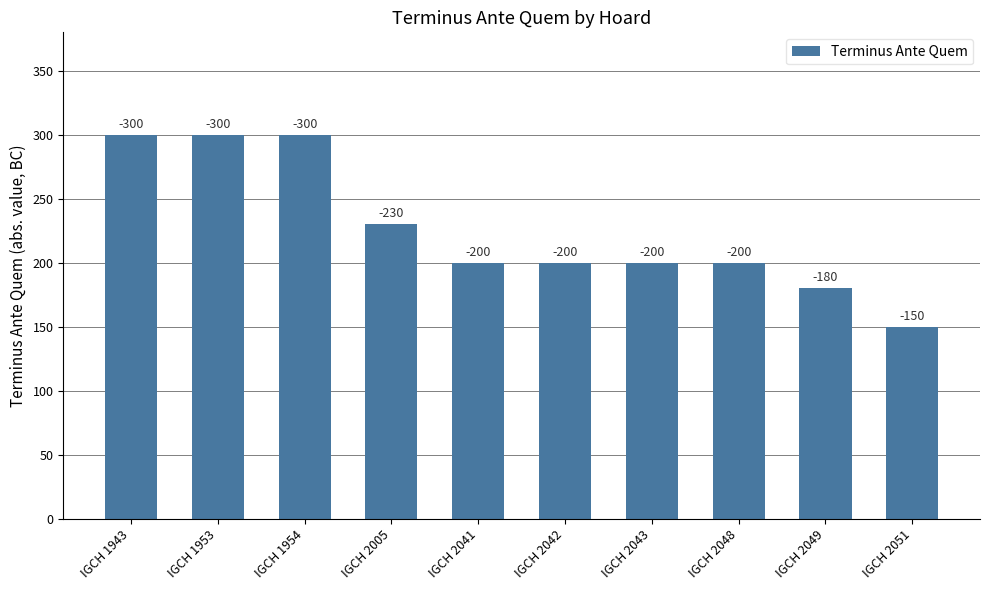

How many bars are there in total?

10